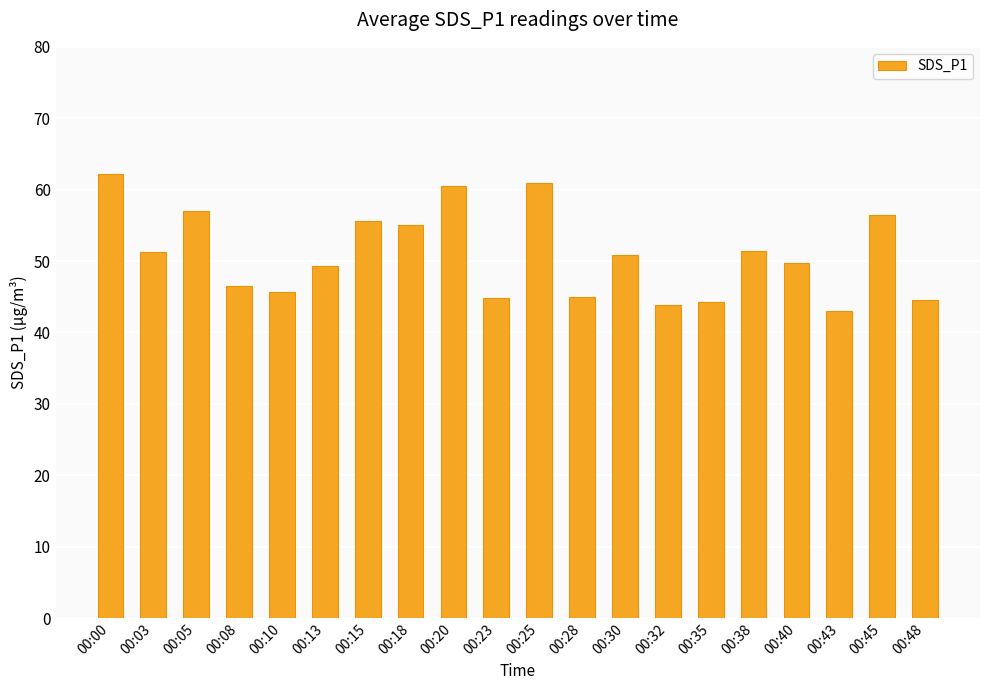

What is the change in value from 00:00 to 00:08?

-15.7